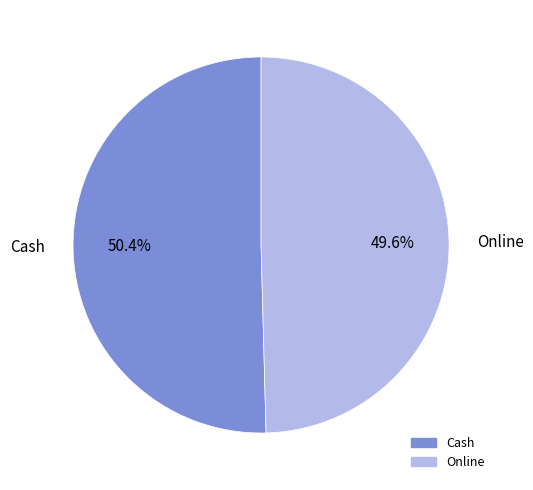

How many slices are in this pie chart?

2